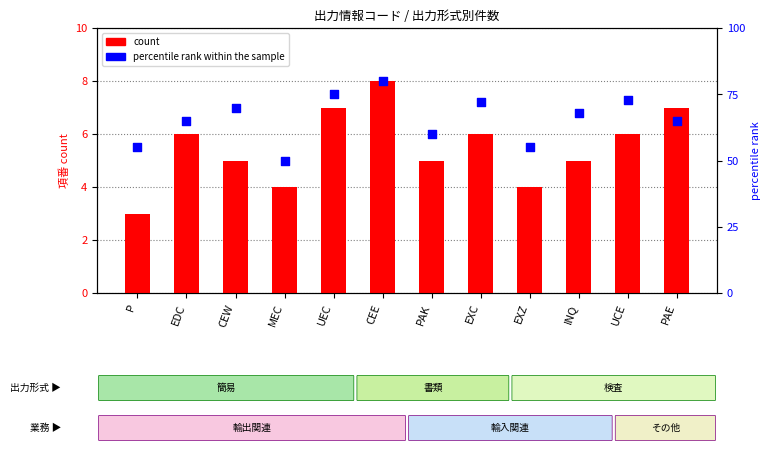

What is the total value across all series at EXC?

78